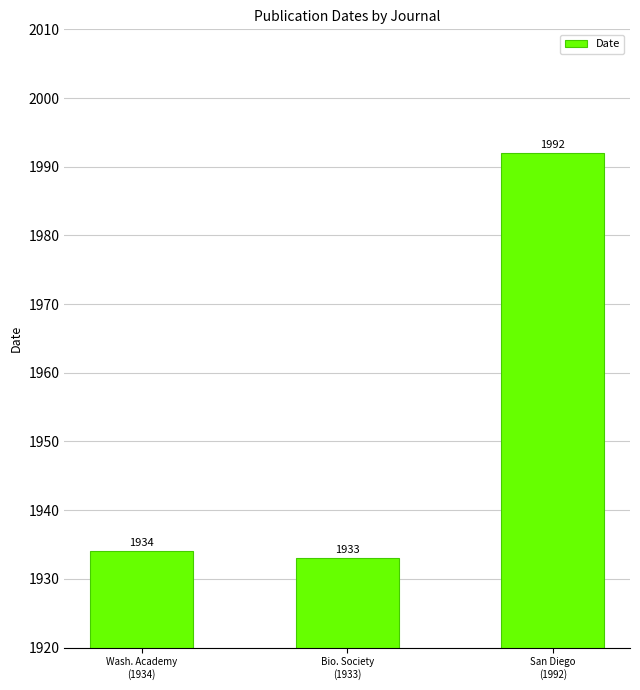

What is the change in value from Wash. Academy
(1934) to San Diego
(1992)?

+58